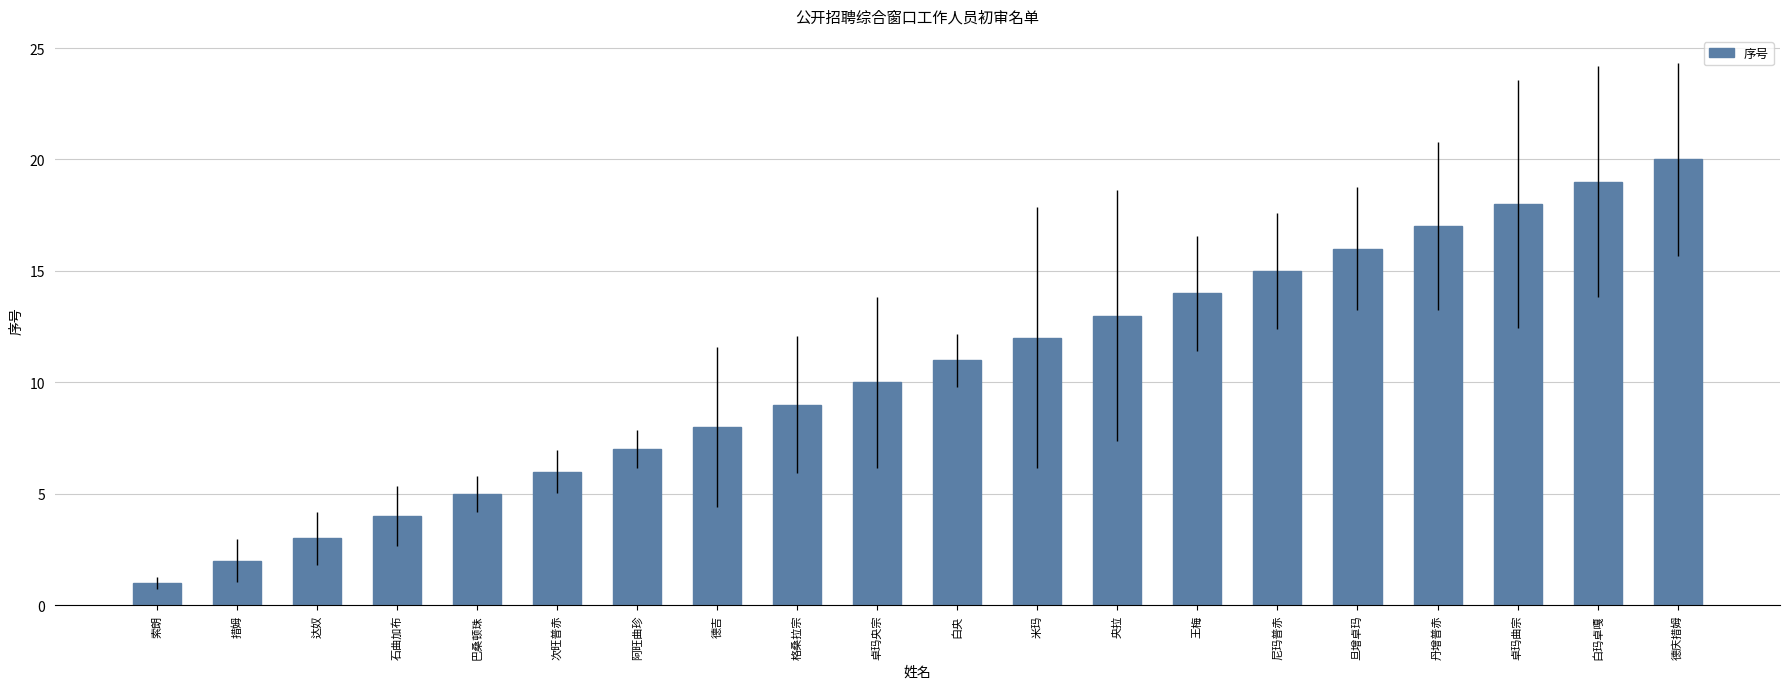

Which has a higher value, 丹增普赤 or 米玛?

丹增普赤